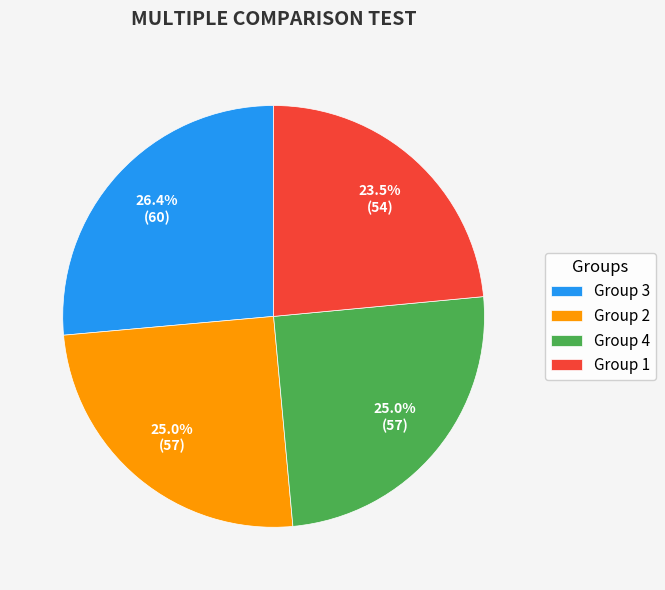

To the nearest percent, what is the difference between the largest and smallest slice percentages?

3%